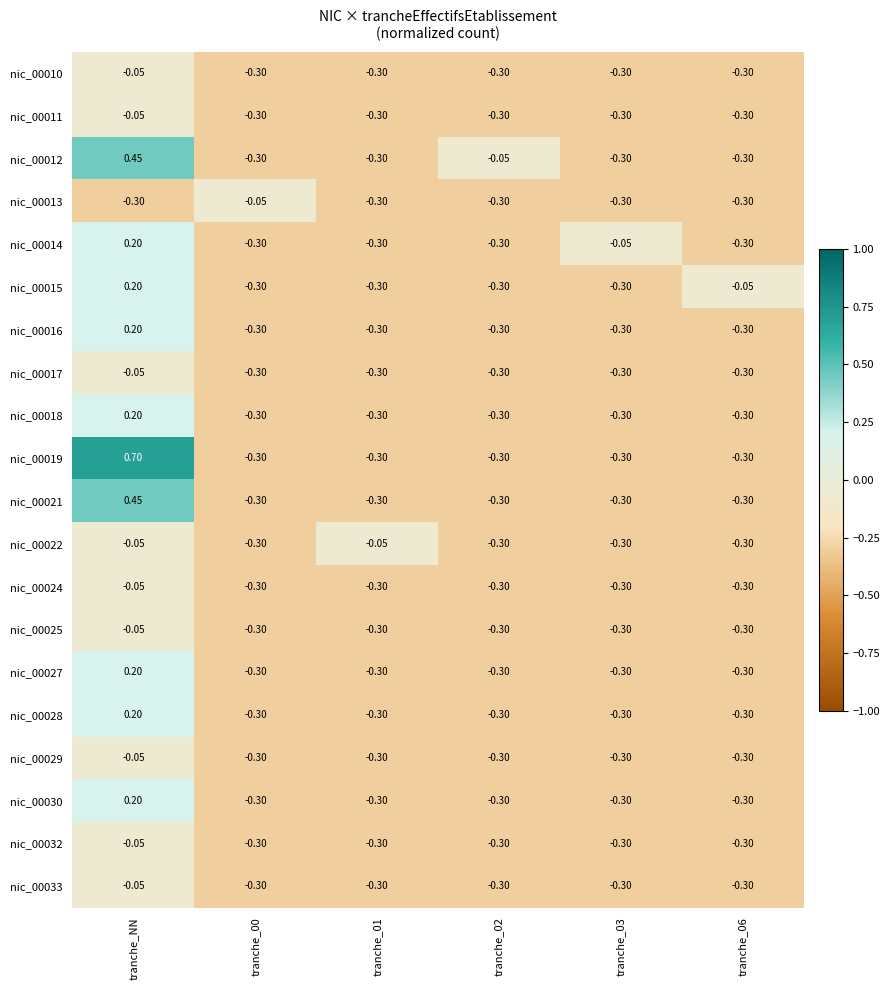

At which category is the sum across all series the highest?

tranche_NN